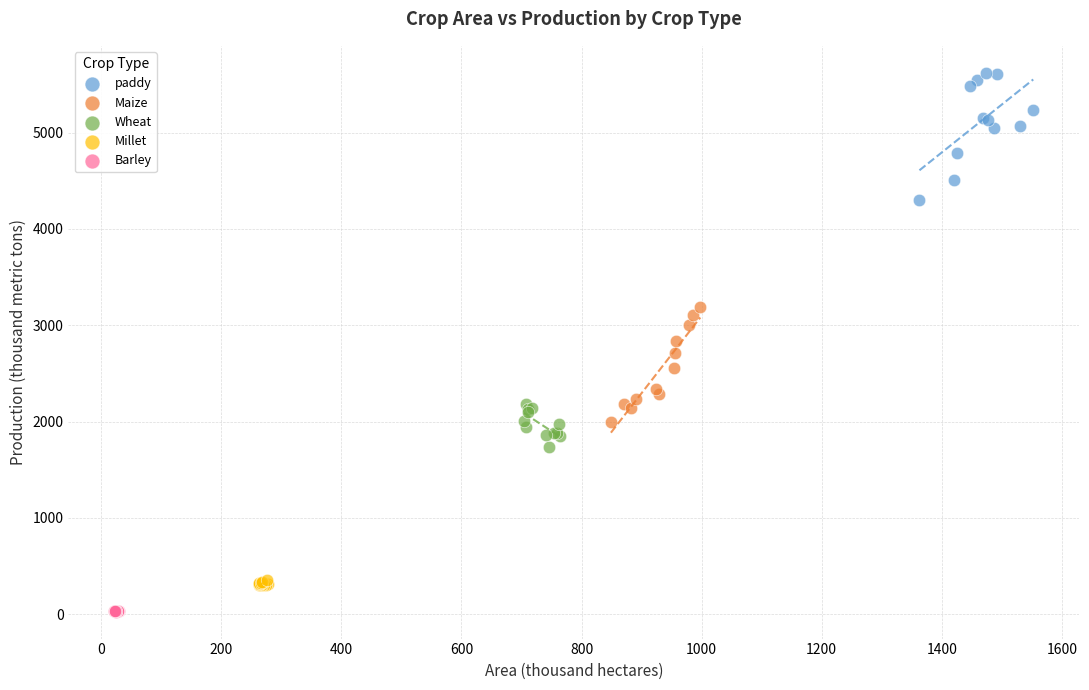

Which series reaches the maximum Y coordinate?

paddy